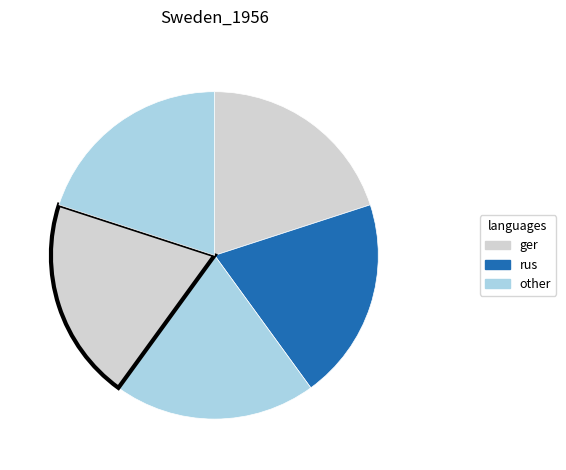

How many segments does this pie chart have?

5